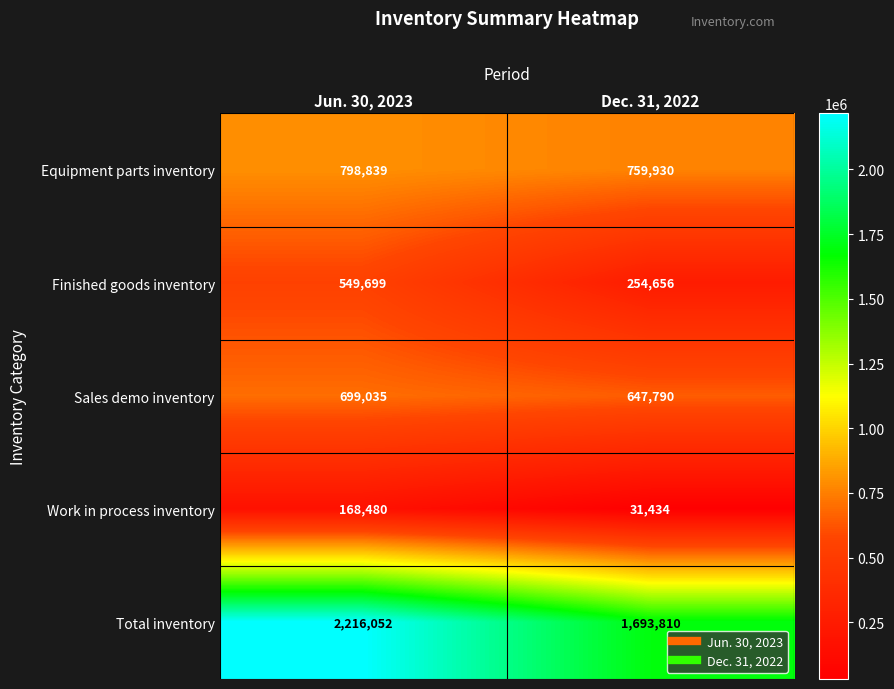

At which label is Equipment parts inventory closest to 779384?

Dec. 31, 2022